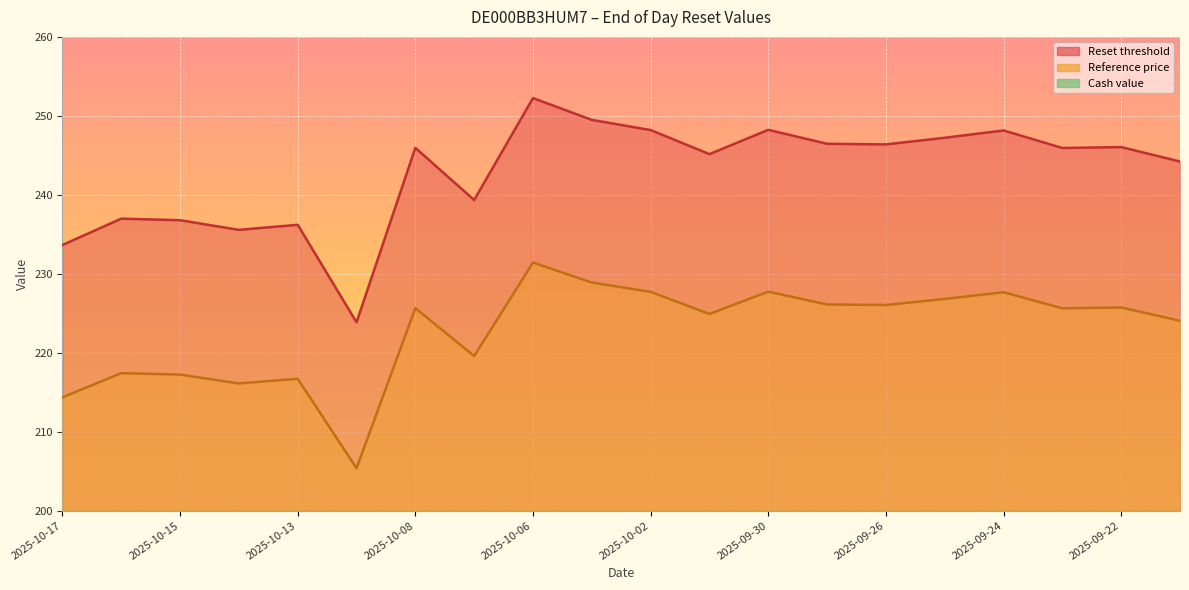

Which category has the highest value in the Reset threshold series?

2025-10-06